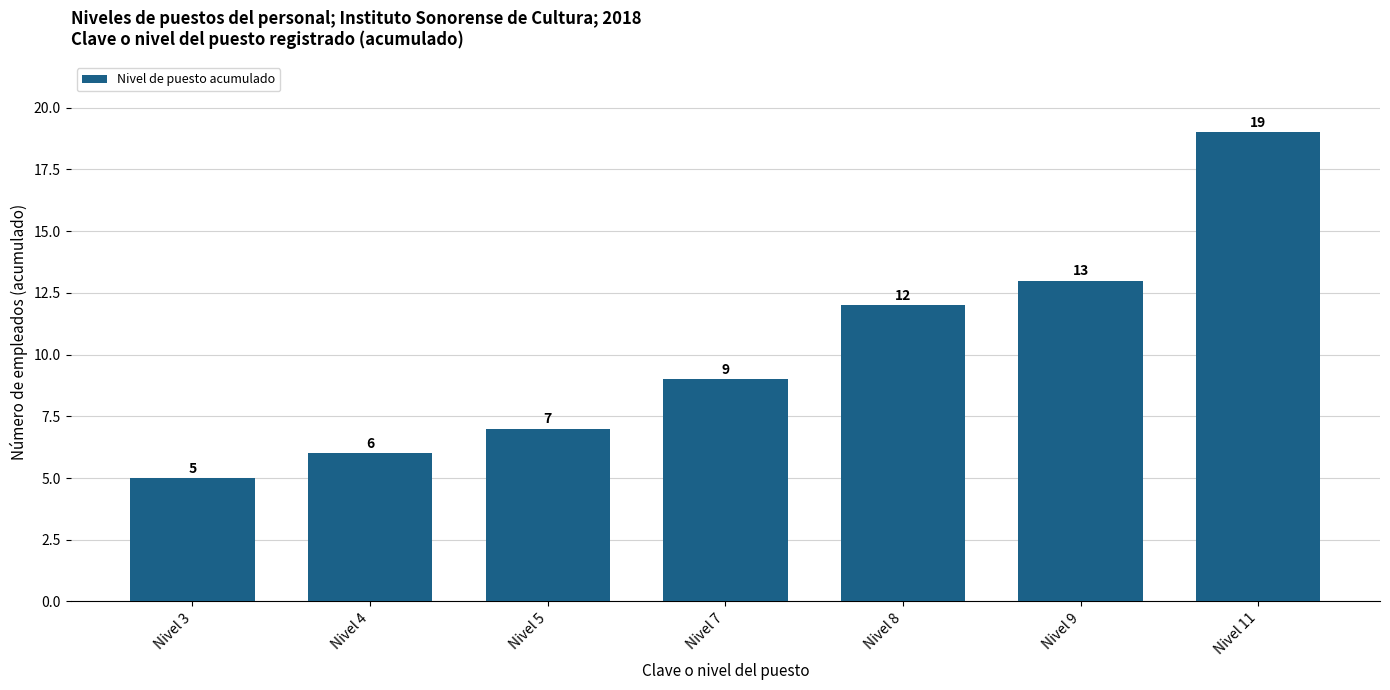

List the labels in order of value, smallest first.

Nivel 3, Nivel 4, Nivel 5, Nivel 7, Nivel 8, Nivel 9, Nivel 11